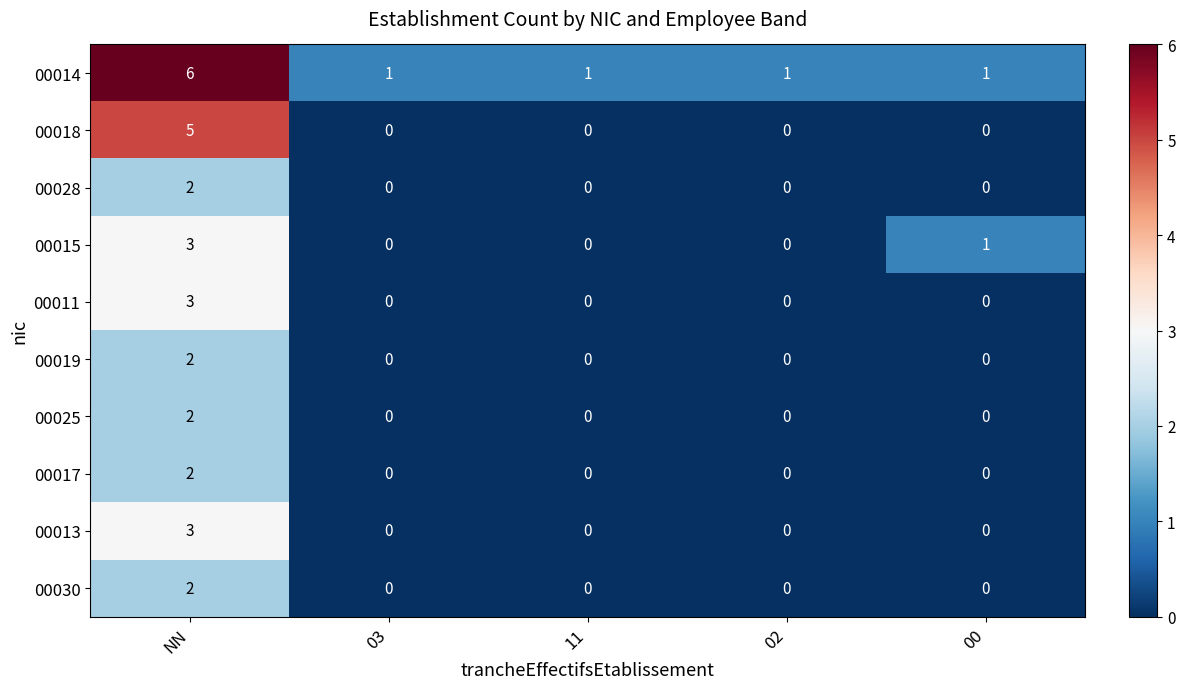

Is the value of 00013 at 11 greater than the value of 00014 at 00?

No